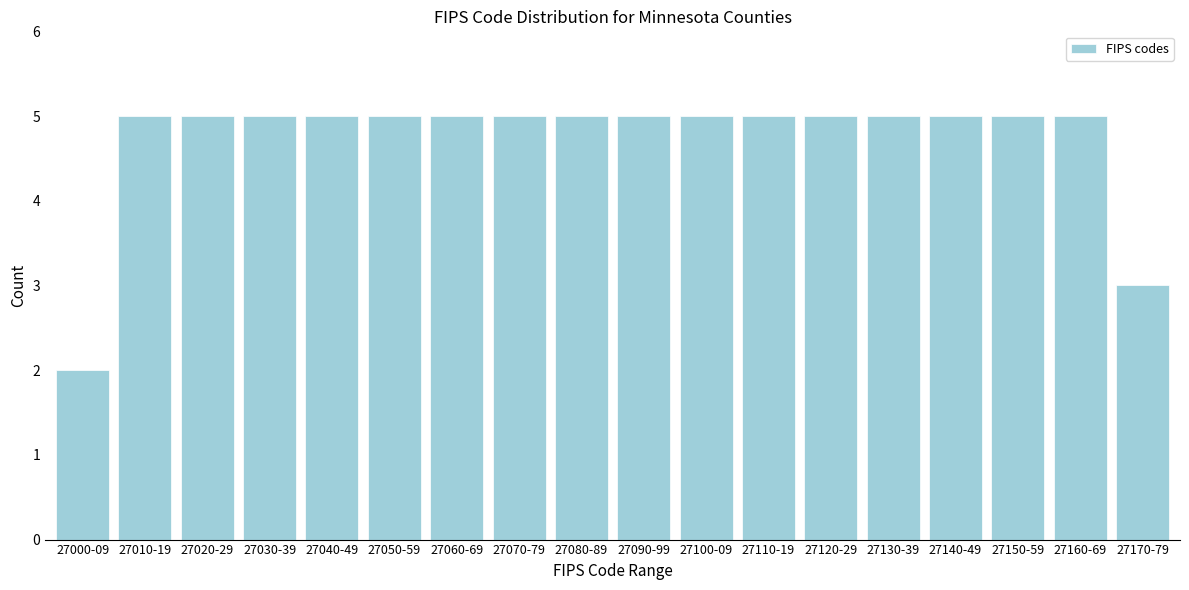

Reading left to right, list all the values displayed in this chart.

27000-09=2	27010-19=5	27020-29=5	27030-39=5	27040-49=5	27050-59=5	27060-69=5	27070-79=5	27080-89=5	27090-99=5	27100-09=5	27110-19=5	27120-29=5	27130-39=5	27140-49=5	27150-59=5	27160-69=5	27170-79=3